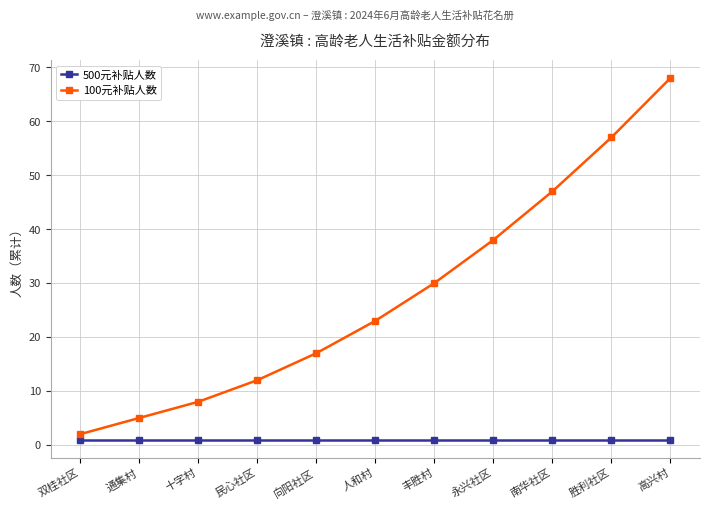

True or false: 500元补贴人数 and 100元补贴人数 intersect in this chart.

False